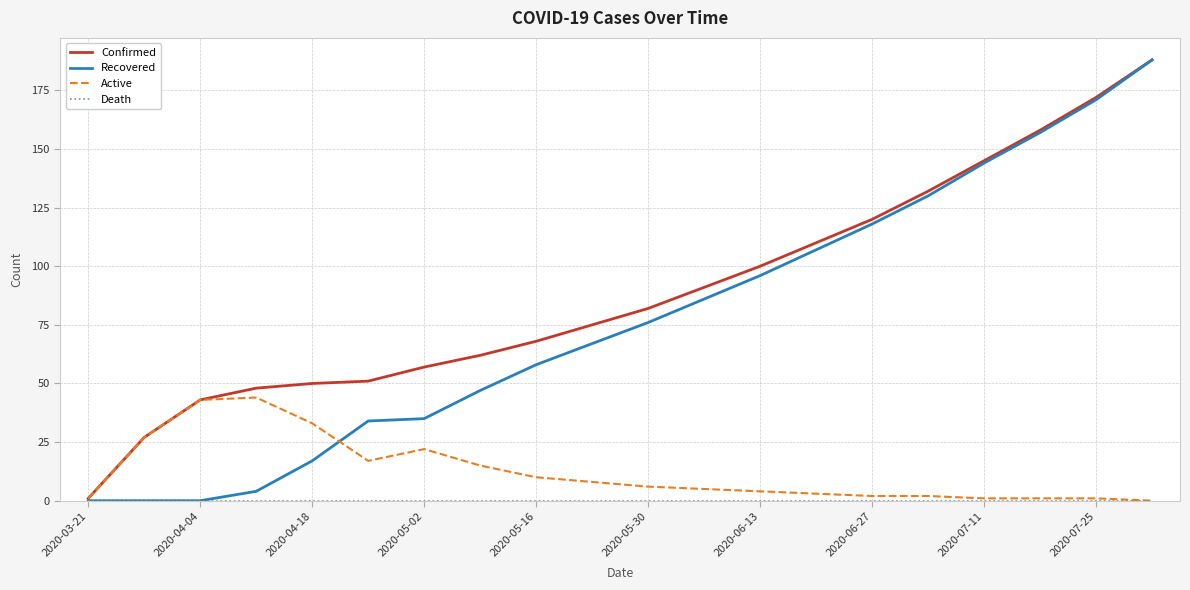

Which series has the largest range (max minus min)?

Recovered